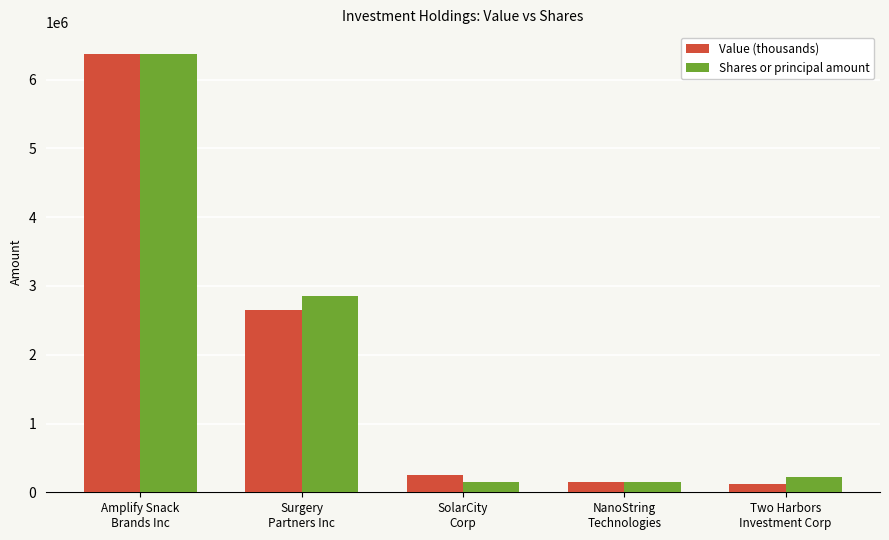

What is the label of the 4th bar from the left?

NanoString
Technologies